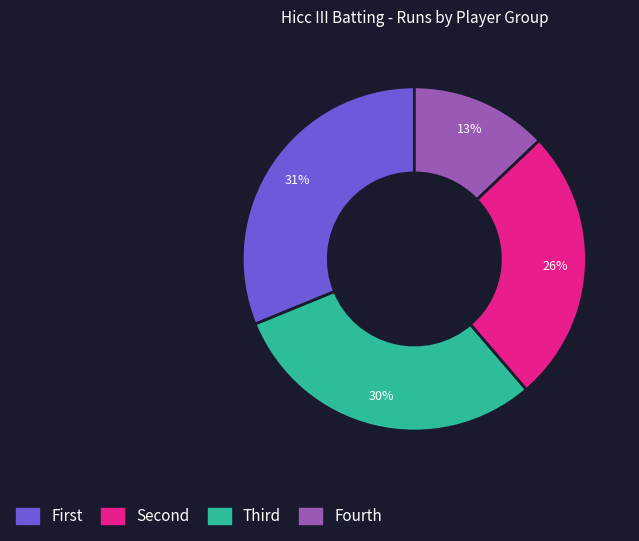

How many slices are in this pie chart?

4